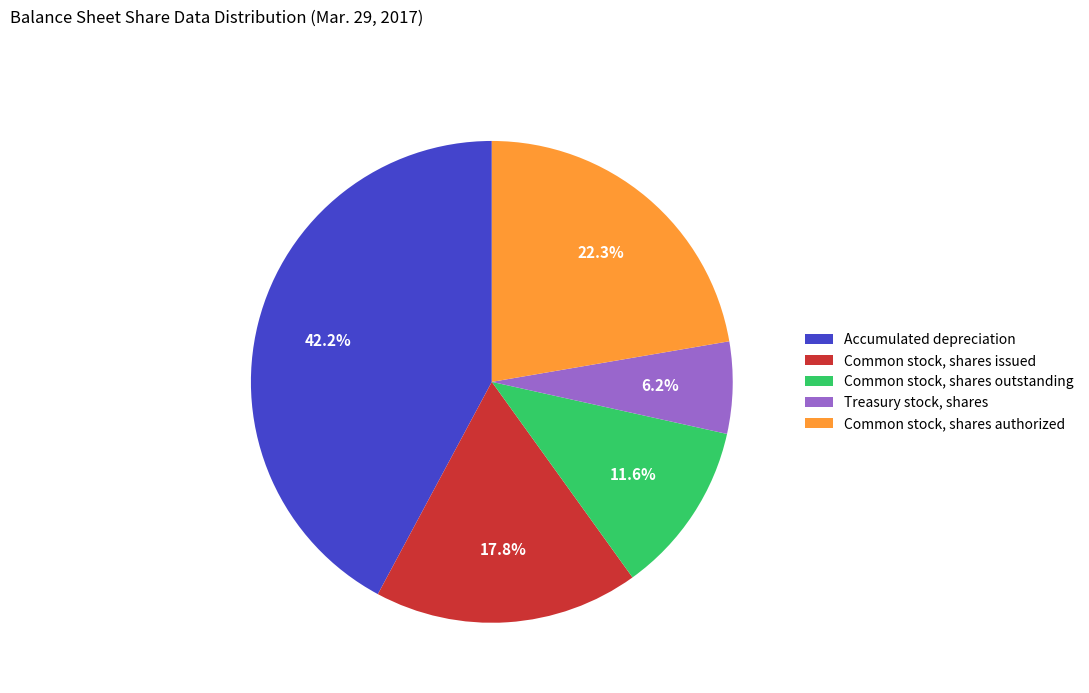

Approximately how many times larger is the value at Accumulated depreciation compared to Common stock, shares authorized?

1.9